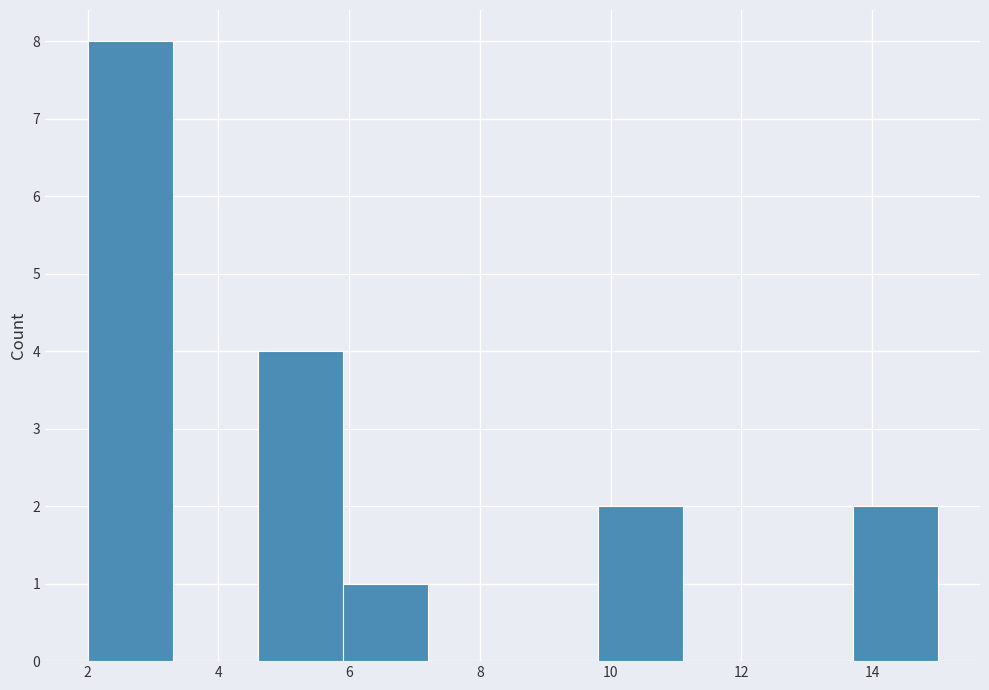

Reading left to right, list every bar in this chart as the range it spans on the x-axis followed by its height. Neither the bar edges nor the heights are printed on the chart, so give them approximately, as read against the axes.

2.0 to 3.3: 8
3.3 to 4.6: 0
4.6 to 5.9: 4
5.9 to 7.2: 1
7.2 to 8.5: 0
8.5 to 9.8: 0
9.8 to 11.1: 2
11.1 to 12.4: 0
12.4 to 13.7: 0
13.7 to 15.0: 2